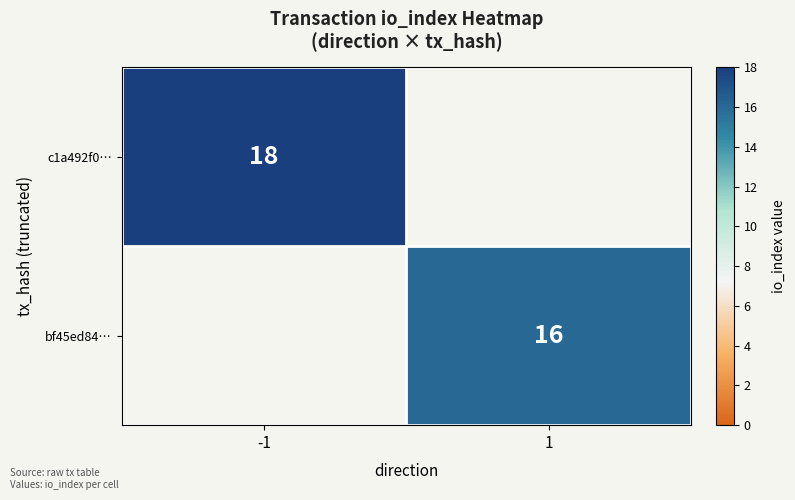

The value of c1a492f0… at -1 is 25.7. True or false?

False